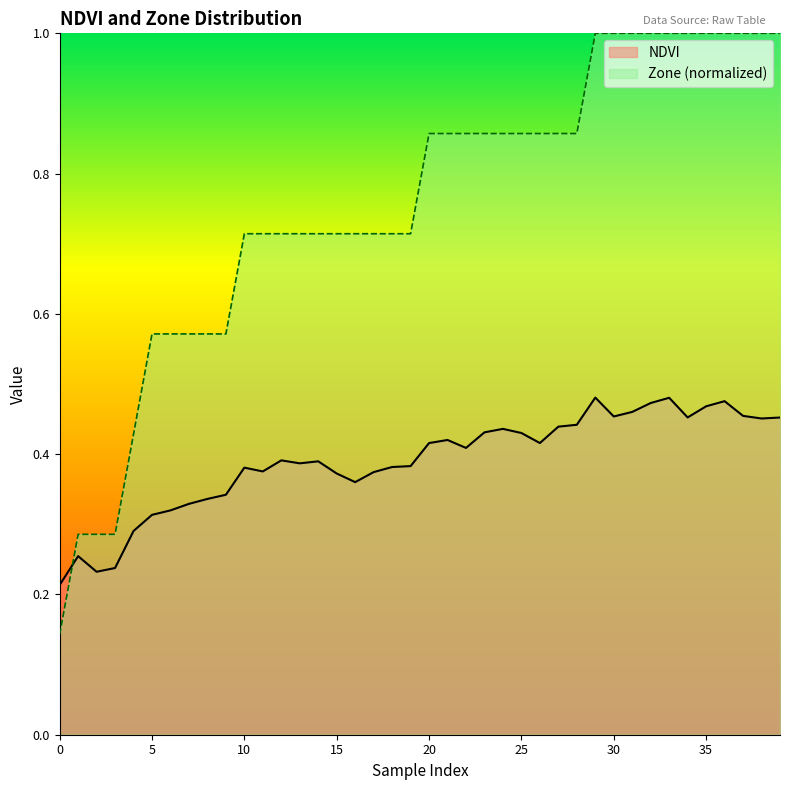

Between 29 and 33, which series saw the biggest shift?

NDVI